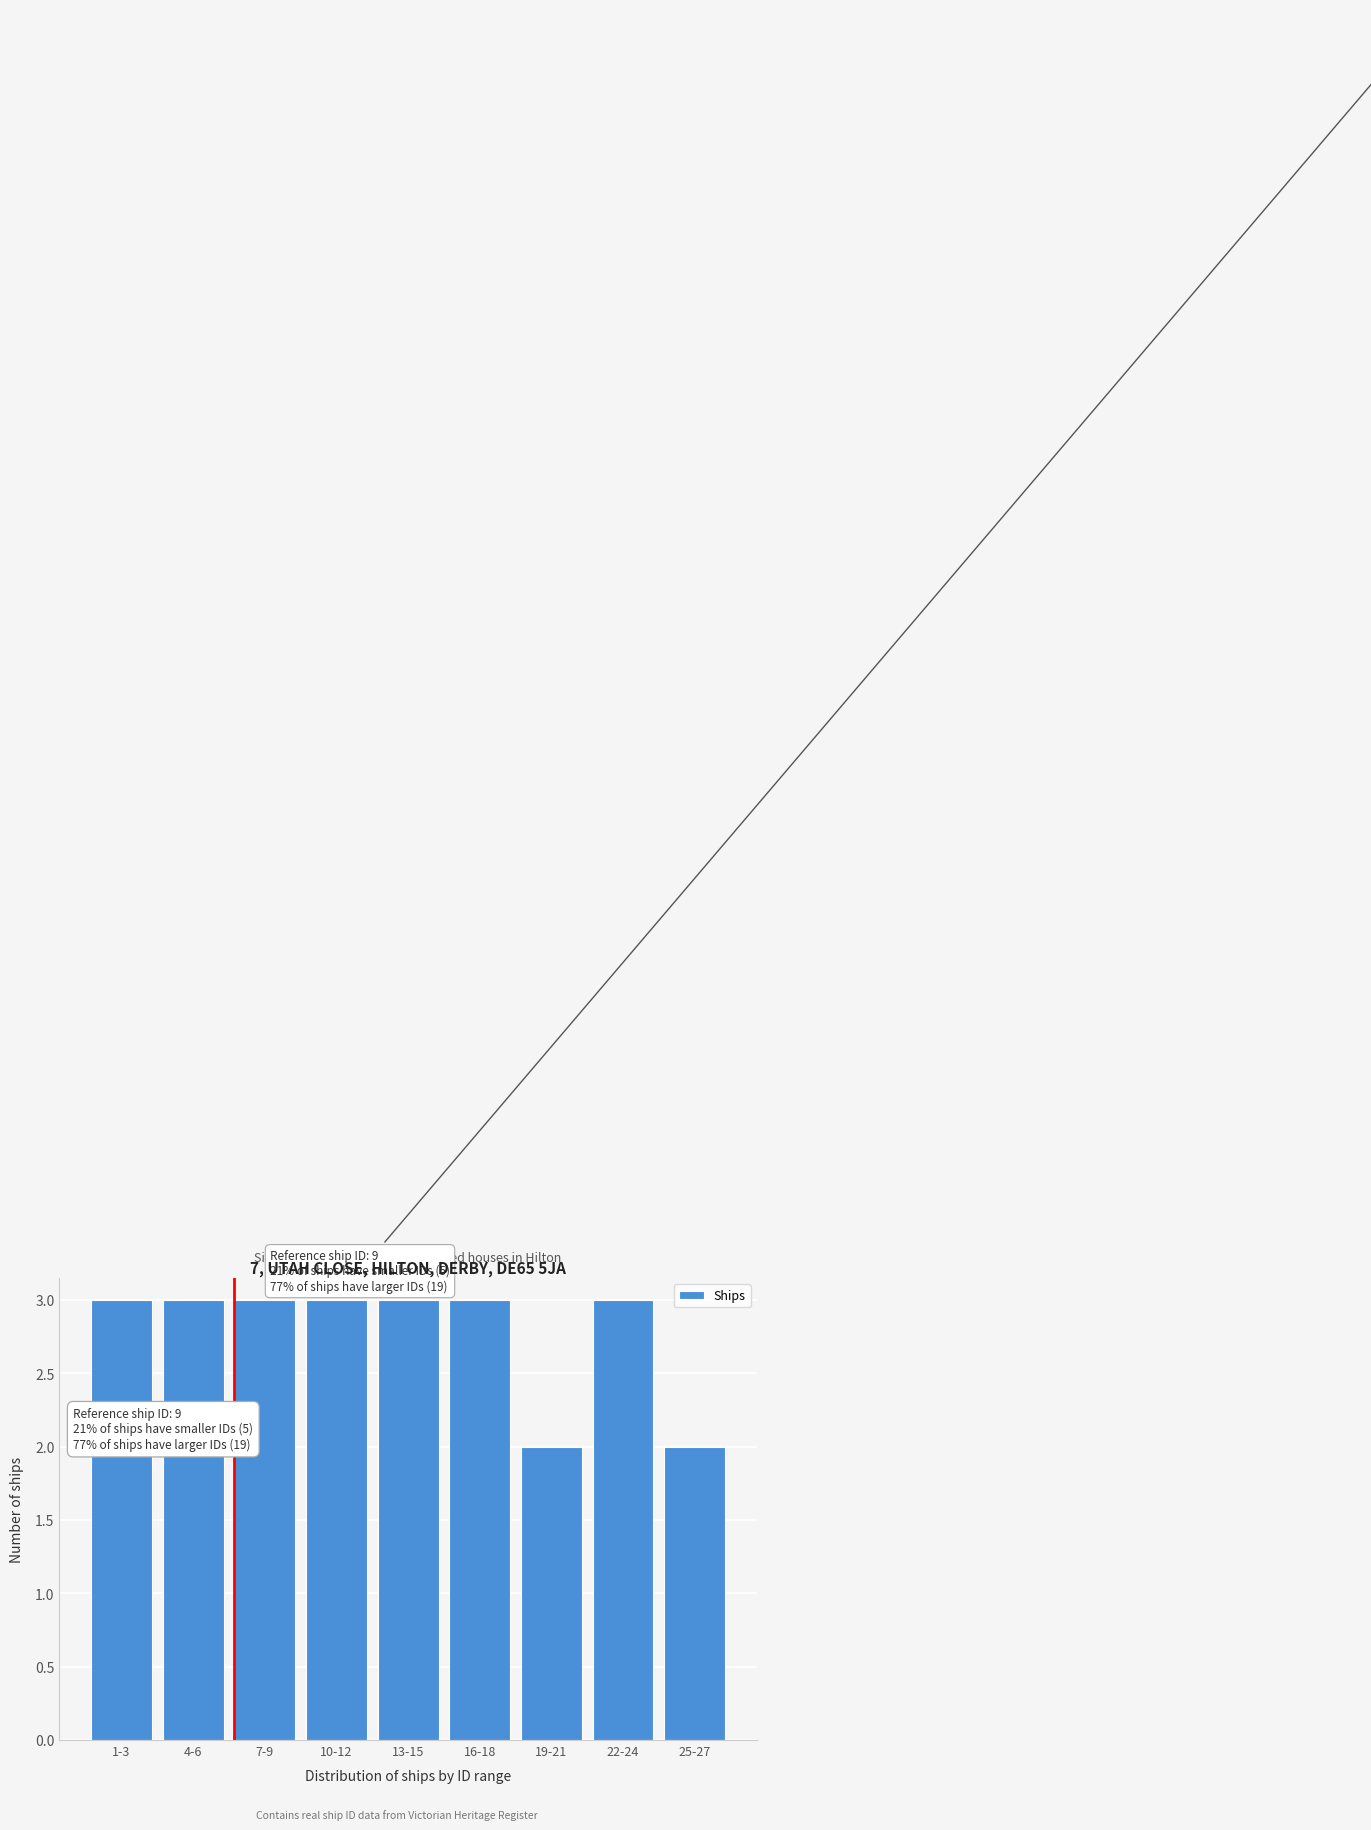

Reading left to right, extract all data points from this chart.

1-3=3	4-6=3	7-9=3	10-12=3	13-15=3	16-18=3	19-21=2	22-24=3	25-27=2